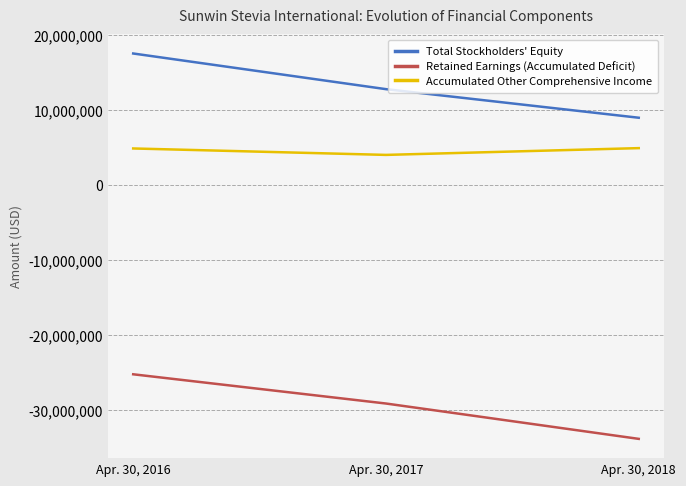

What is the sum of all Retained Earnings (Accumulated Deficit) values?

-88154439